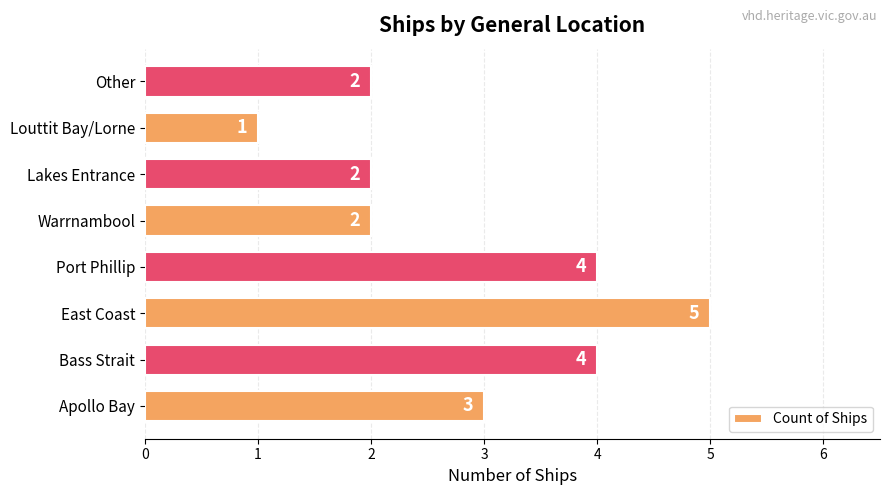

Count the values in the range 2 to 4.

6